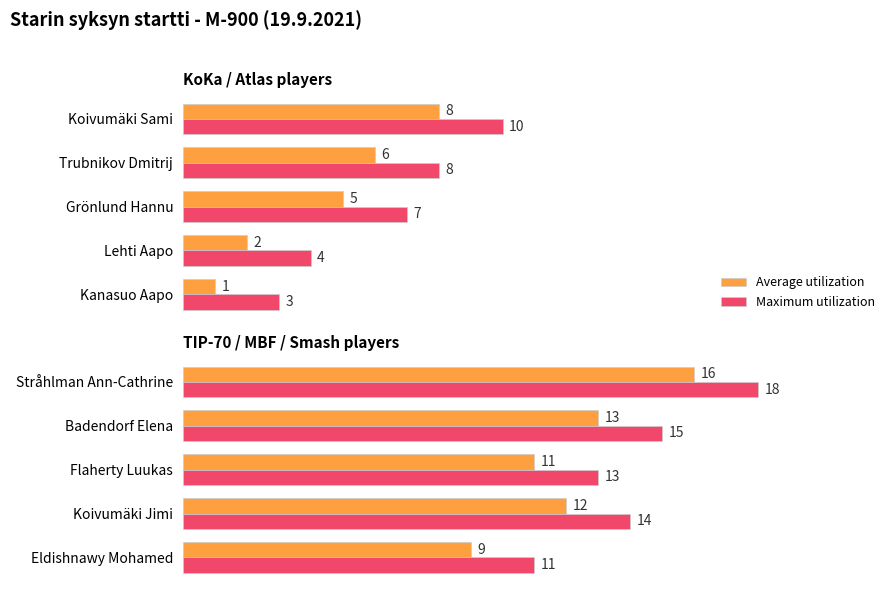

What is the value of the Average utilization bar at the 2nd from the left?

12